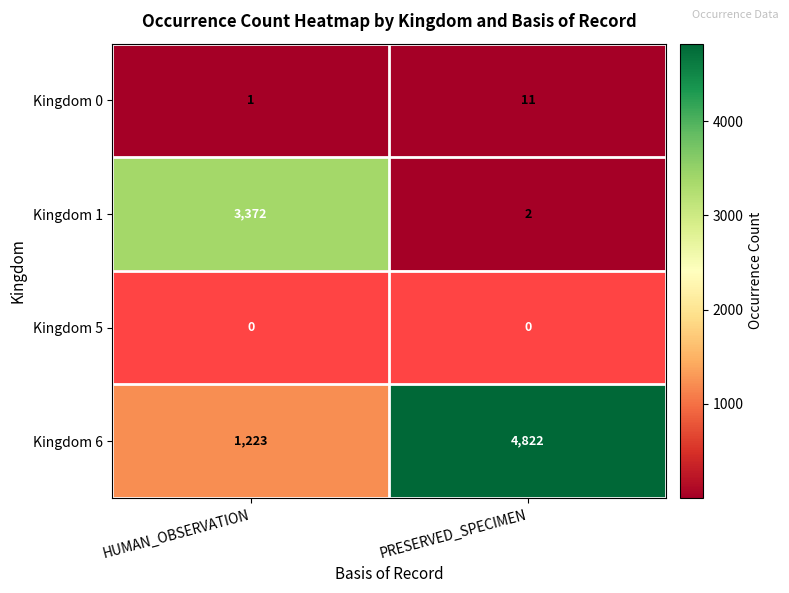

What is the difference between the maximum and minimum values in the Kingdom 1 series?

3370